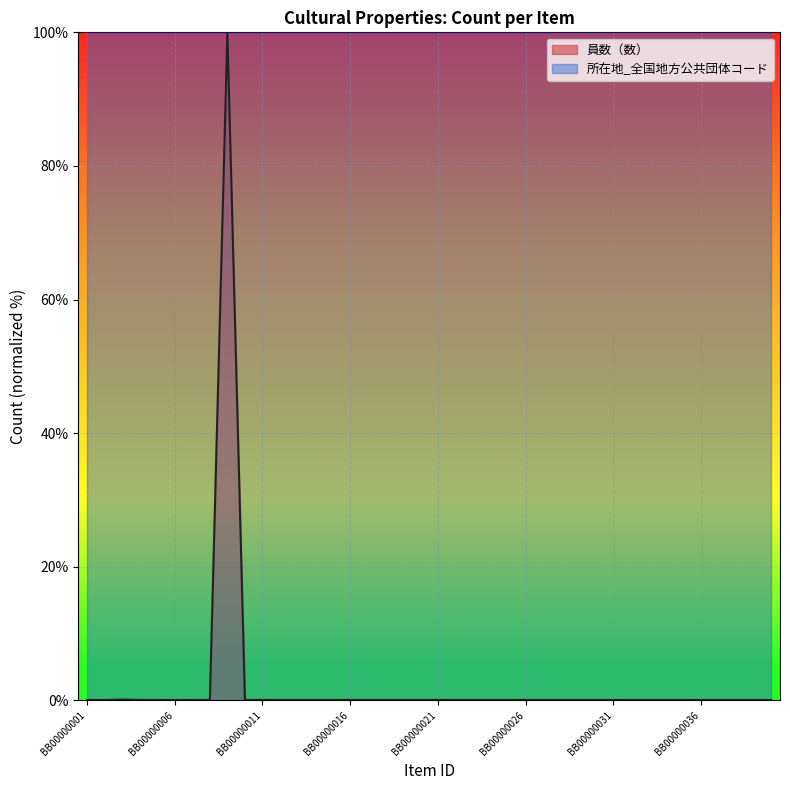

The chart shows a value of 0.1 at BB00000039. True or false?

True